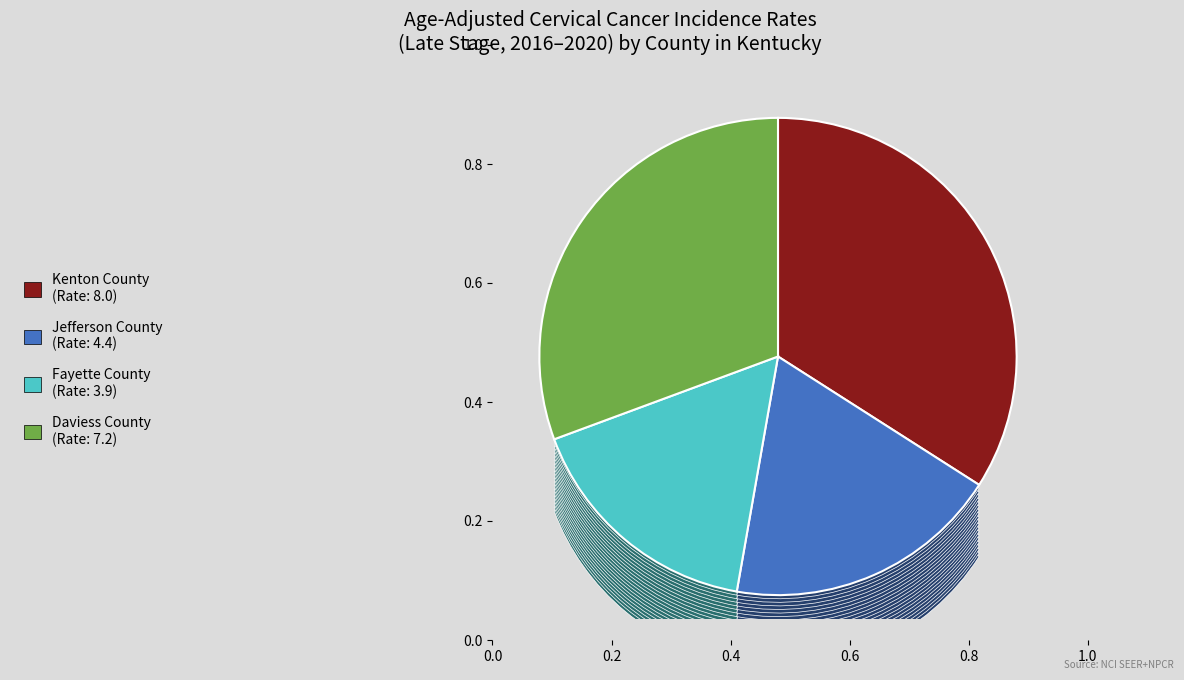

What portion of the pie excludes Fayette County?

83.4%